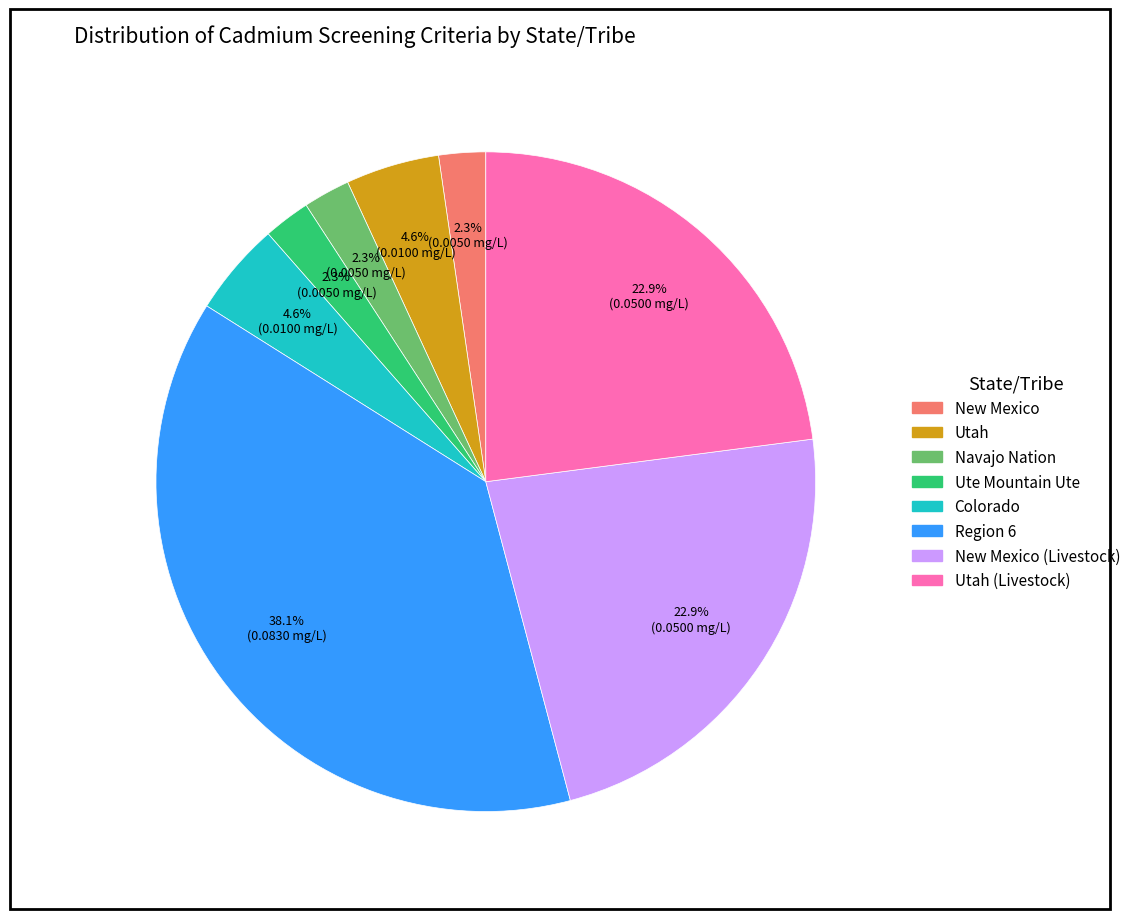

Does any single category account for the majority?

No